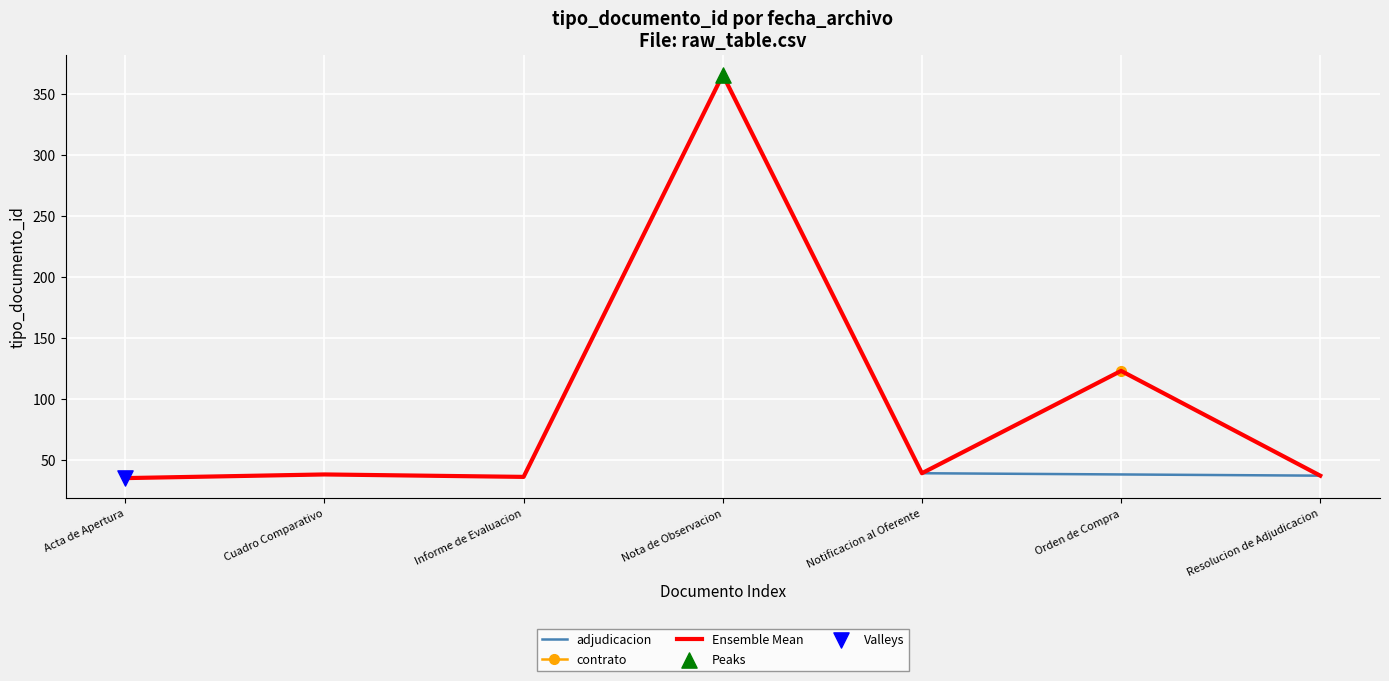

Where is Ensemble Mean nearest to the value 200?

Orden de Compra